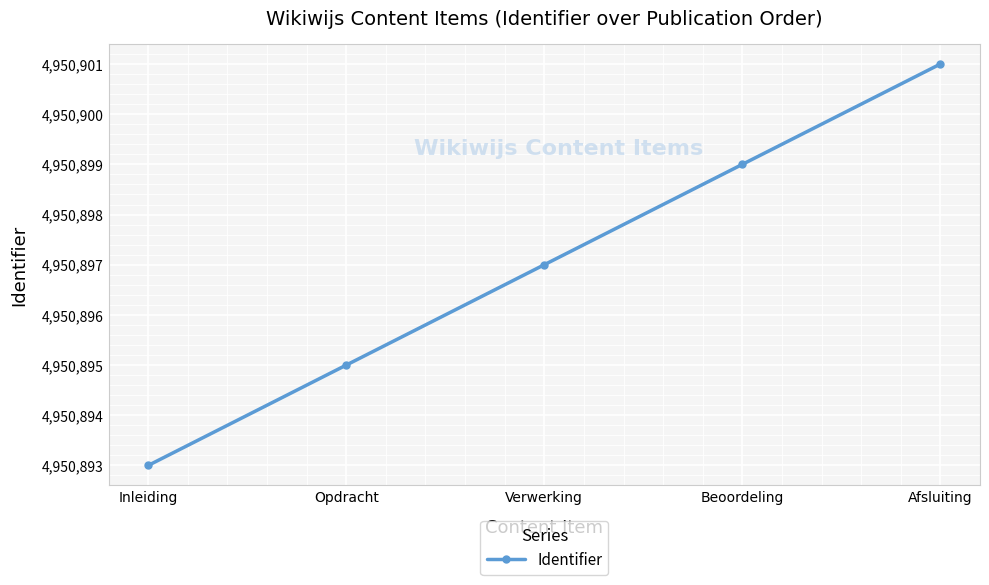

At which category does the chart reach its minimum across all series?

Inleiding